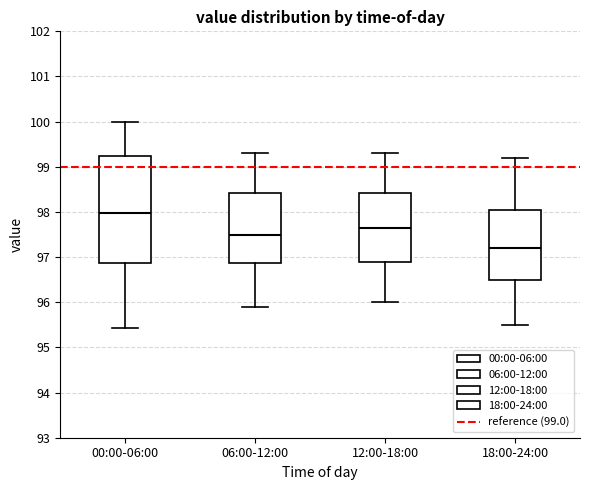

Reading left to right, read every box against the y-axis: the position of its median line, the range the box covers, and the ends of its whiskers. The values are not printed on the chart, so give them approximately, as read against the axis.

00:00-06:00: median 98.0, box 96.9 to 99.2, whiskers 95.4 to 100.0
06:00-12:00: median 97.5, box 96.9 to 98.4, whiskers 95.9 to 99.3
12:00-18:00: median 97.7, box 96.9 to 98.4, whiskers 96.0 to 99.3
18:00-24:00: median 97.2, box 96.5 to 98.1, whiskers 95.5 to 99.2